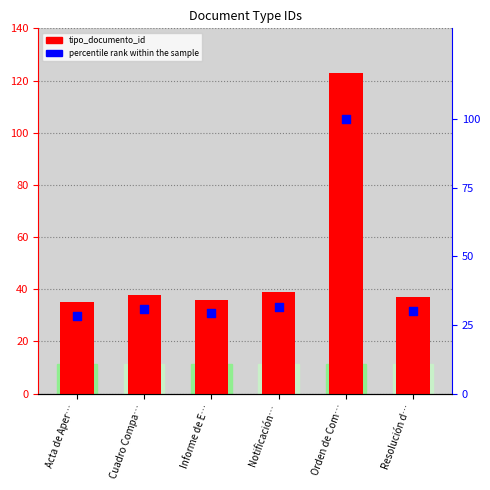

Which series contains the lowest Y value?

percentile rank within the sample